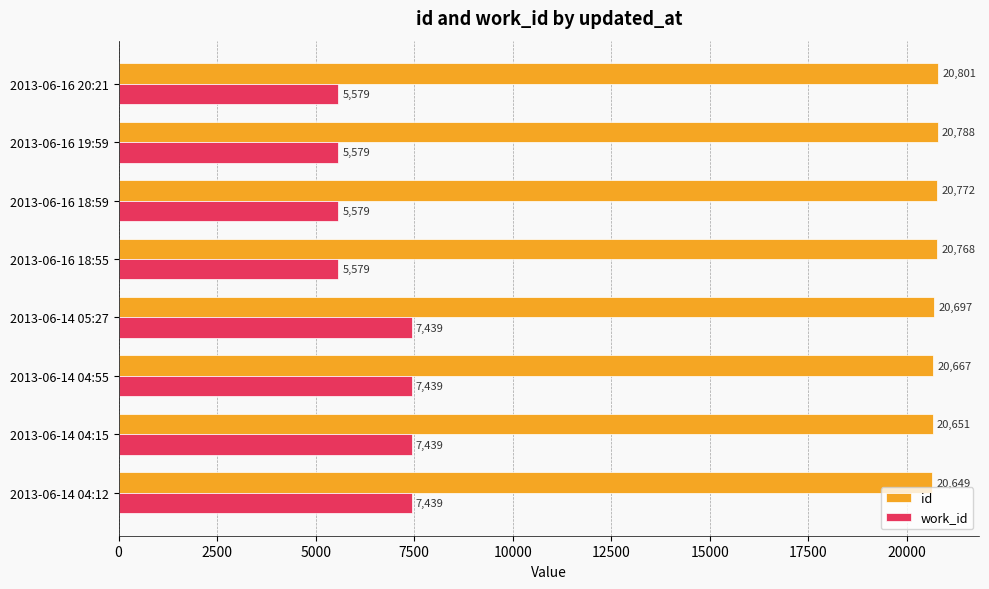

How many series are shown in this chart?

2